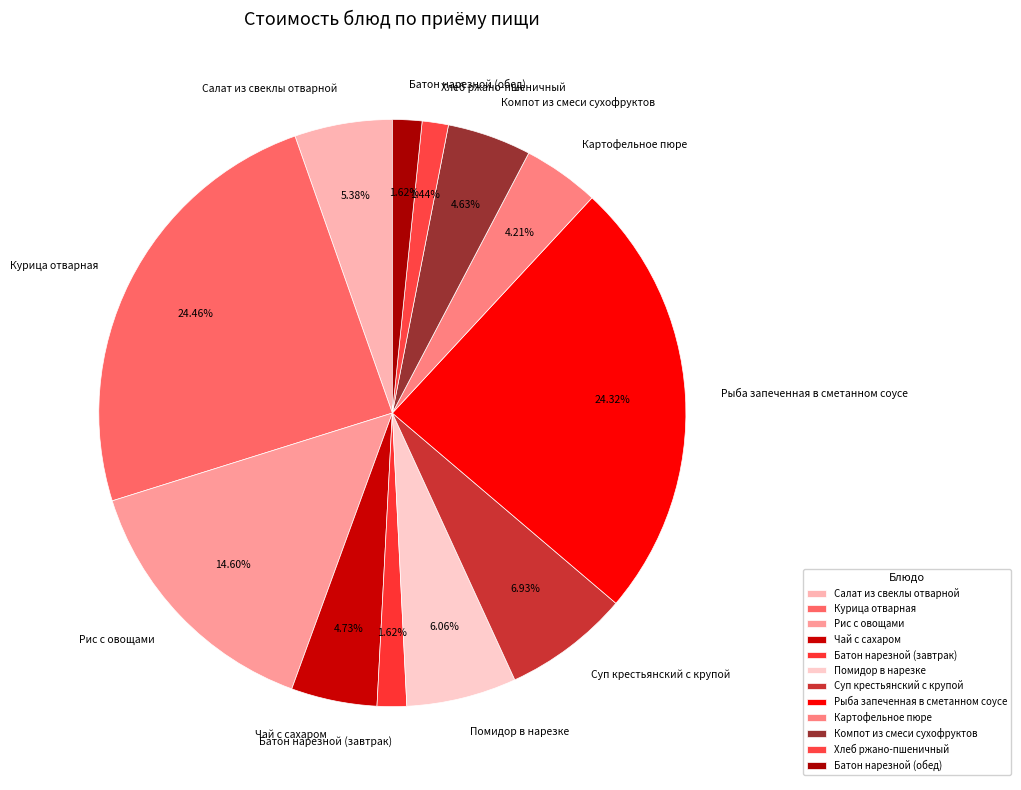

To the nearest percent, what is the difference between the Помидор в нарезке and Батон нарезной (обед) slice percentages?

4%